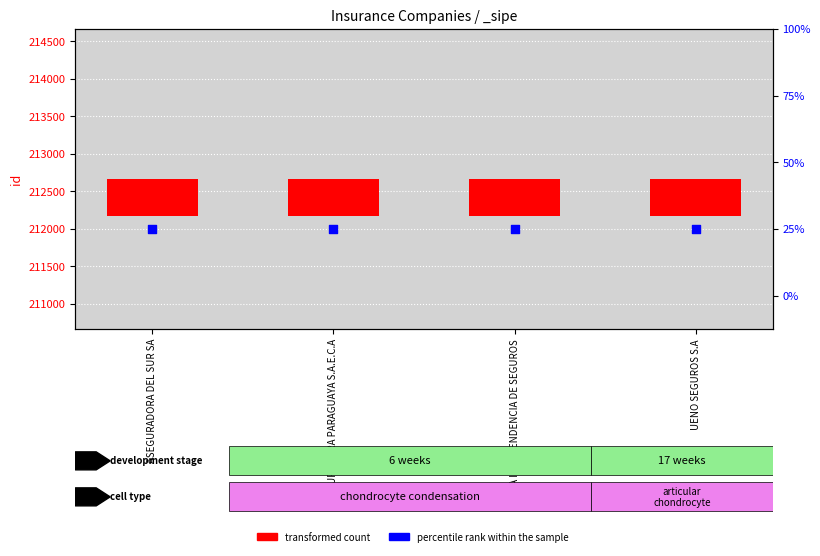

At how many categories does at least one series exceed 238?

4